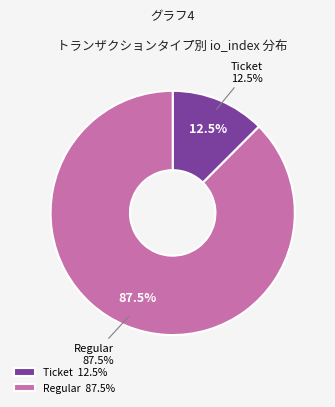

To the nearest percent, what percentage of the pie is Ticket?

12%